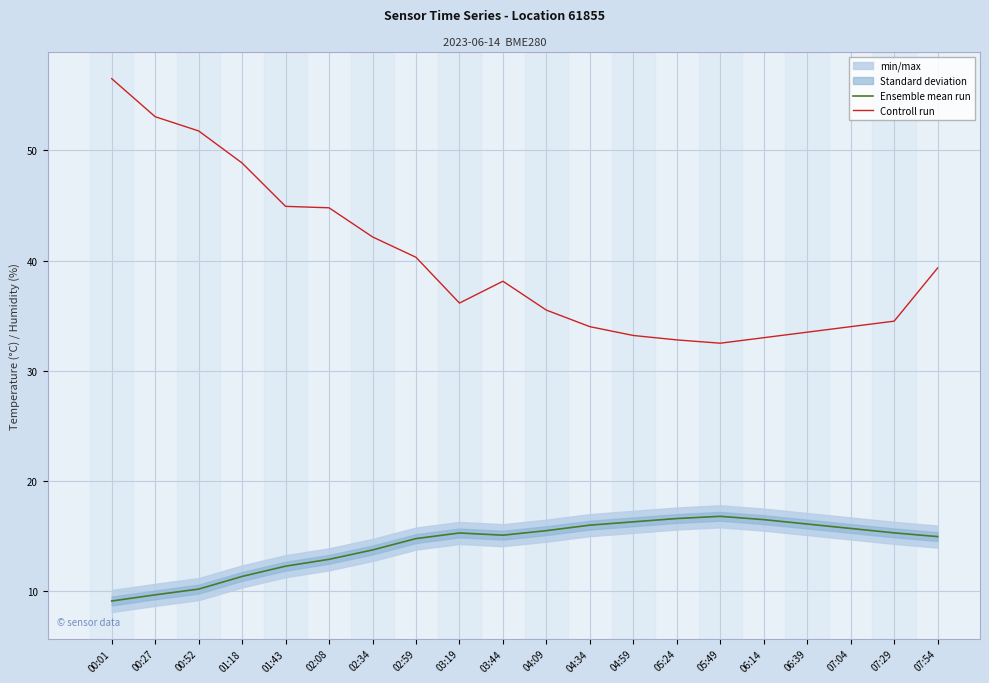

Is this an area chart (filled region under the line)?

No